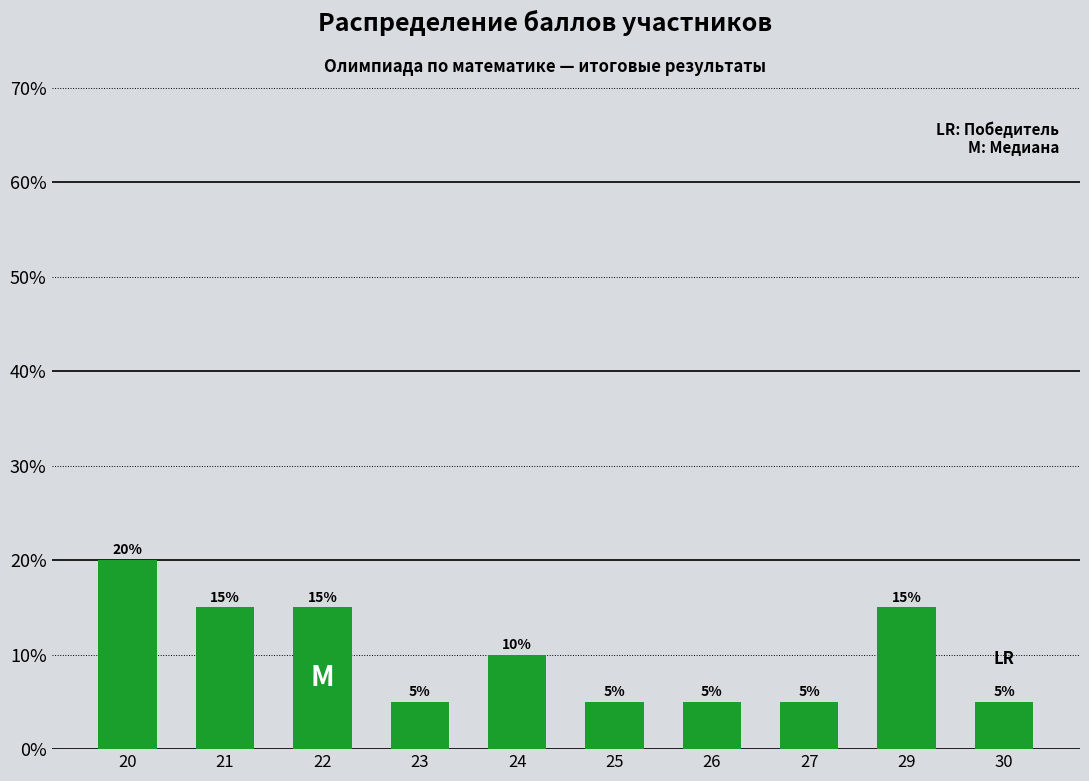

True or false: the data shows 10 at 24.

True